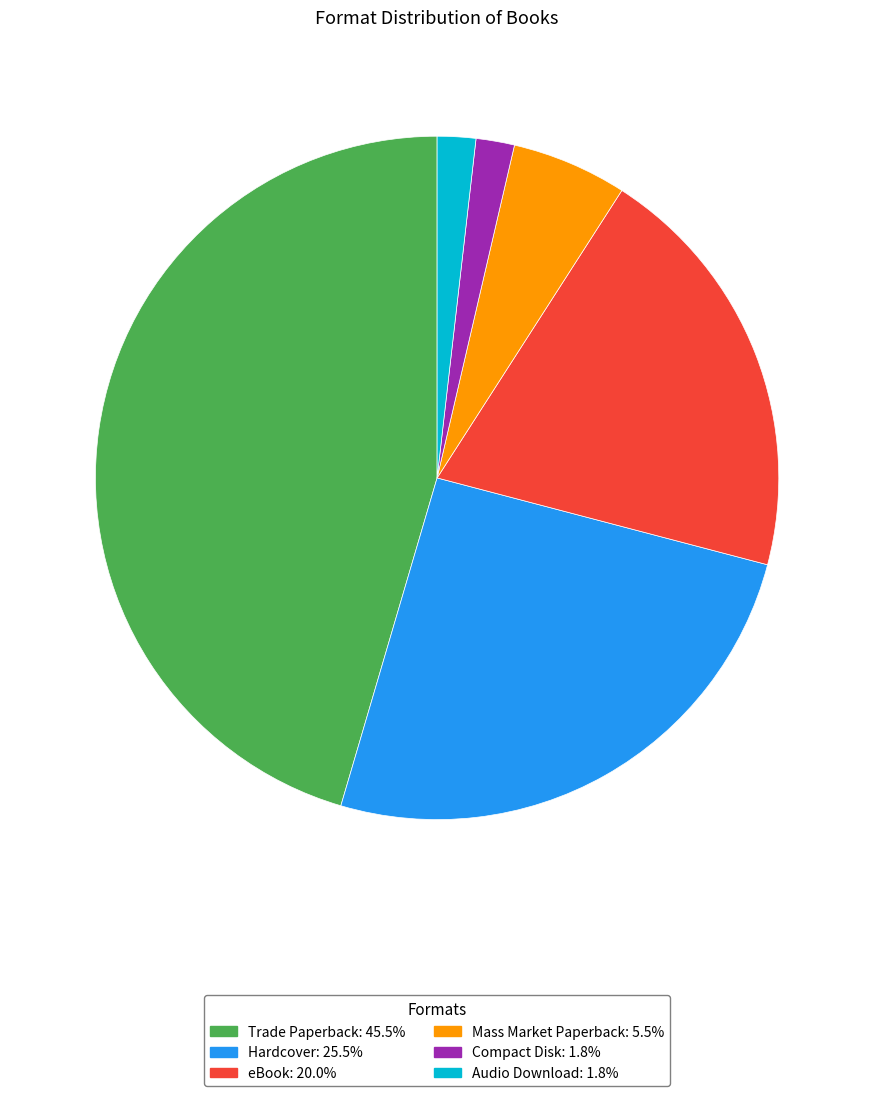

Do Audio Download and Compact Disk together represent more than half of the pie?

No